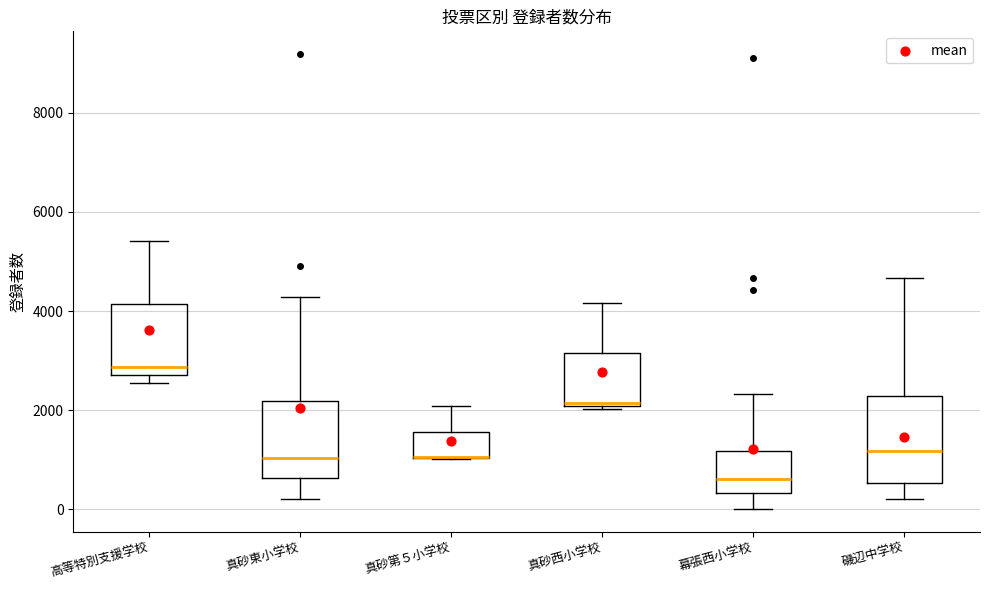

Where is the upper edge of the box for 磯辺中学校 on the y-axis? The values are not printed on the chart, so give them approximately, as read against the axis.

2200